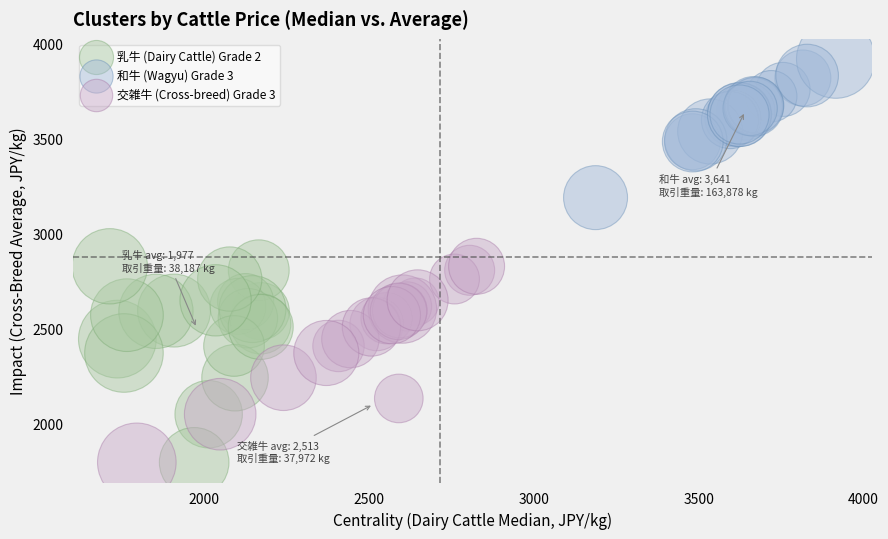

Which series contains the highest Y value?

和牛 (Wagyu) Grade 3